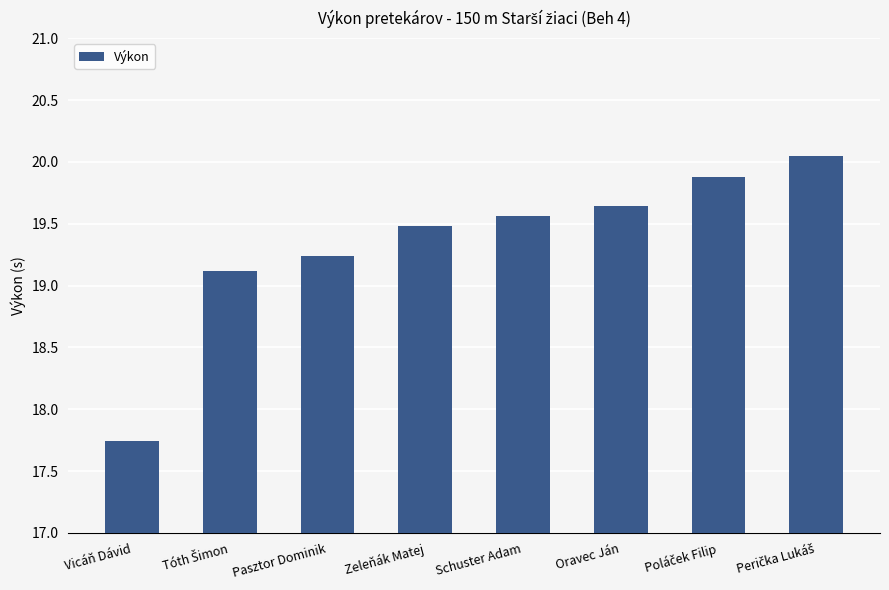

What value does the data have at Zeleňák Matej?

19.5